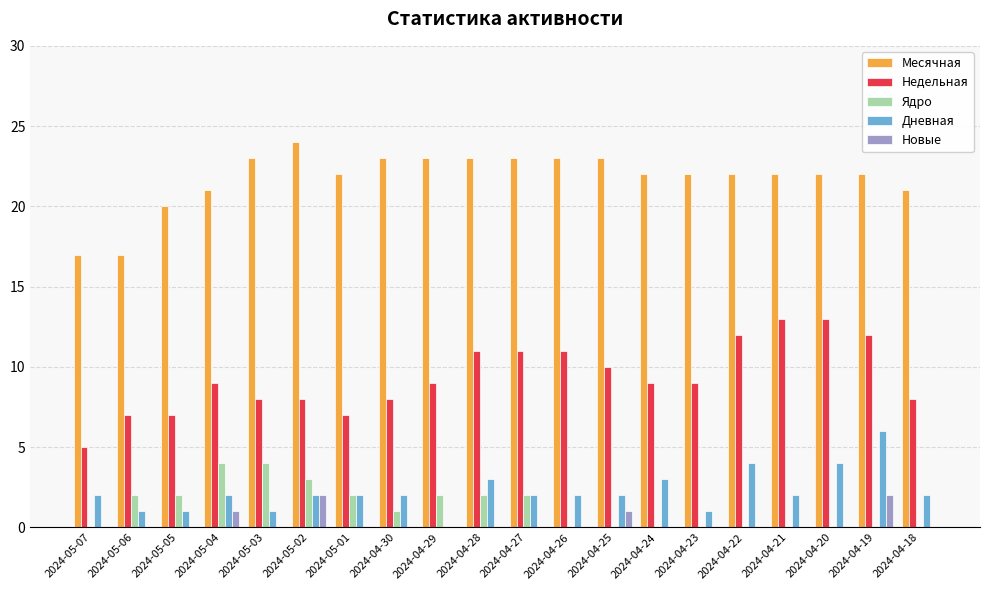

The value of Дневная at 2024-05-03 is 0. True or false?

False